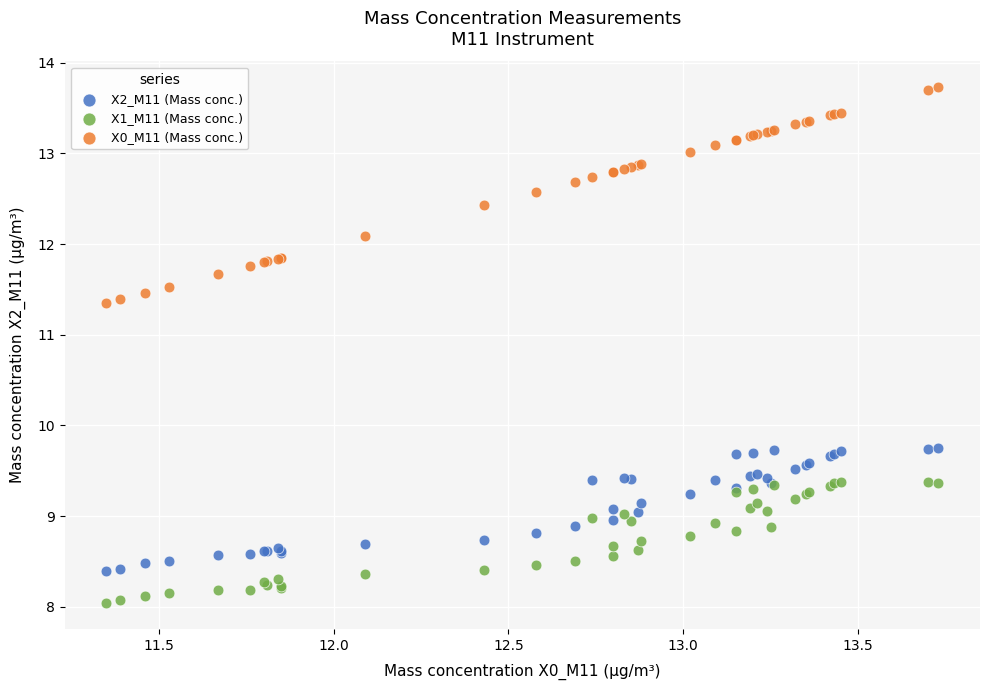

Which series reaches the maximum Y coordinate?

X0_M11 (Mass conc.)